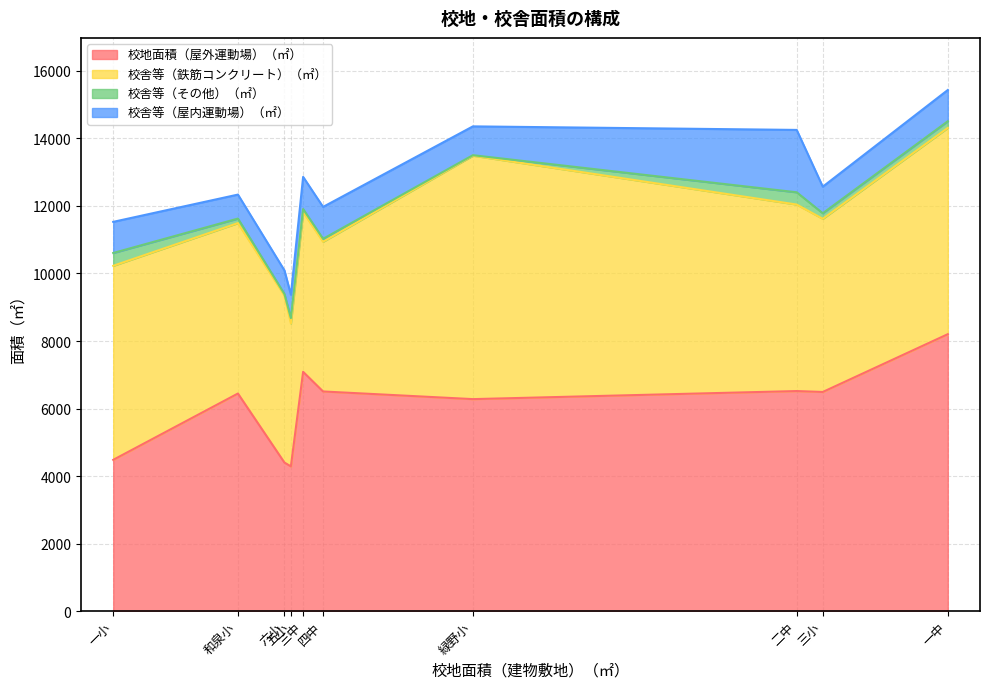

Reading left to right, extract all data points from this chart.

校地面積（屋外運動場）（㎡）: 一小=4479	三小=6490	五小=4285	六小=4398	和泉小=6444	緑野小=6278	一中=8202	二中=6517	三中=7087	四中=6505
校舎等（鉄筋コンクリート）（㎡）: 一小=5749	三小=5130	五小=4233	六小=4949	和泉小=5049	緑野小=7213	一中=6113	二中=5526	三中=4734	四中=4435
校舎等（その他）（㎡）: 一小=380	三小=165	五小=159	六小=44	和泉小=134	緑野小=14	一中=196	二中=363	三中=89	四中=87
校舎等（屋内運動場）（㎡）: 一小=922	三小=787	五小=694	六小=700	和泉小=711	緑野小=854	一中=926	二中=1848	三中=953	四中=946